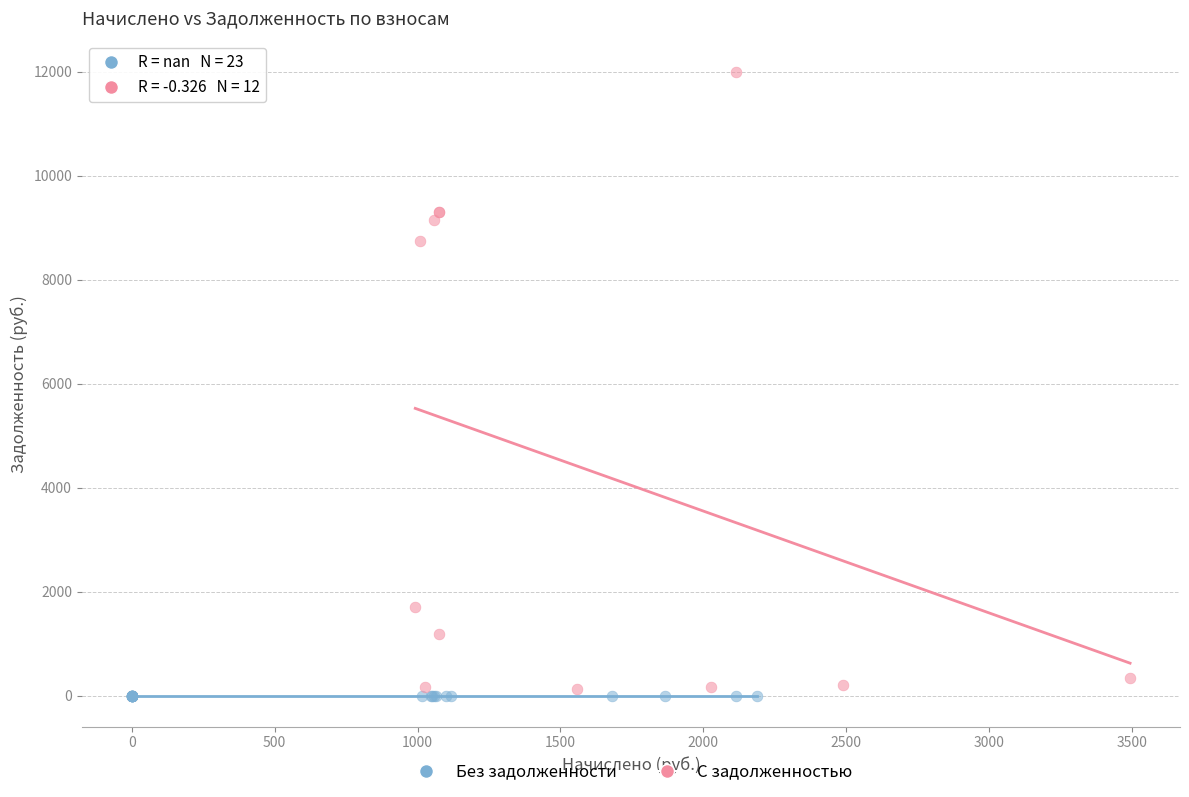

Which series reaches the maximum Y coordinate?

С задолженностью